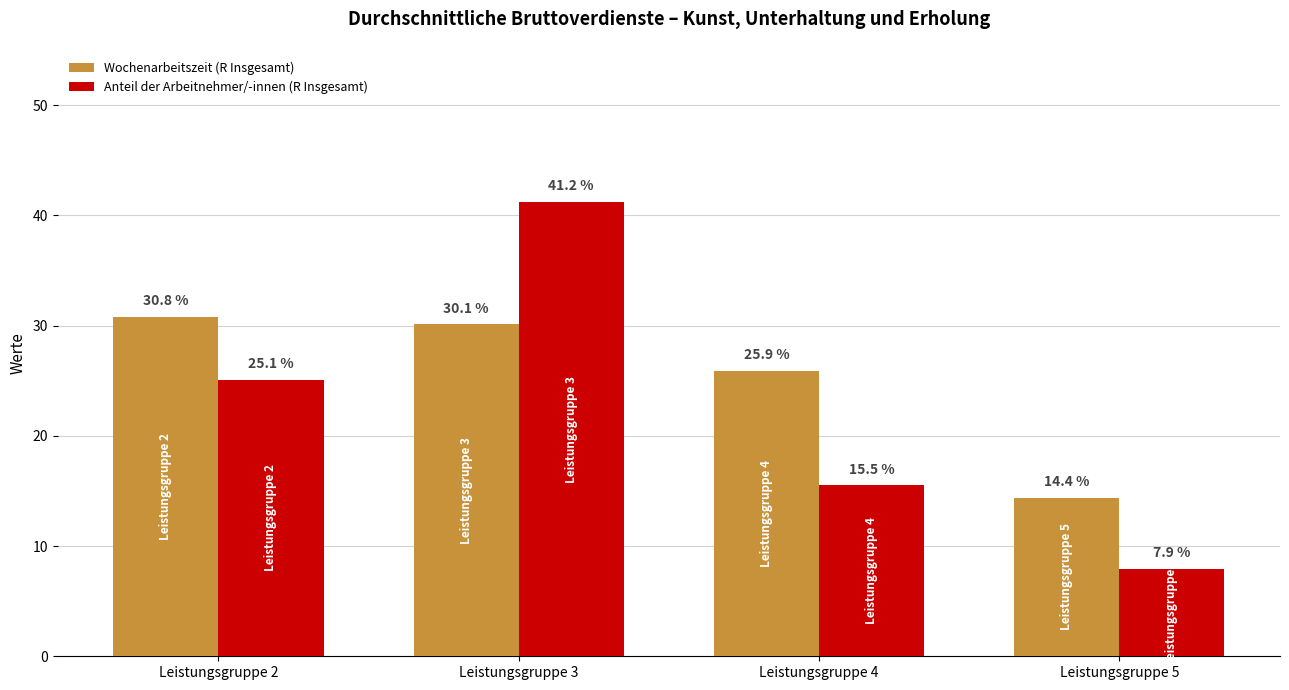

How many series are shown in this chart?

2